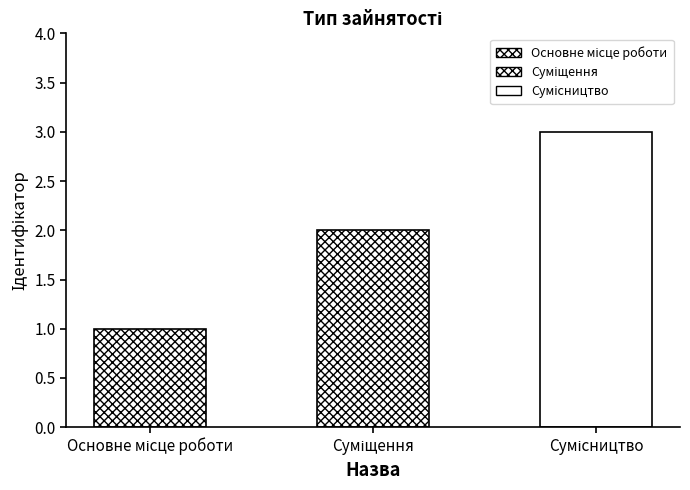

What is the difference between the maximum and minimum values?

2